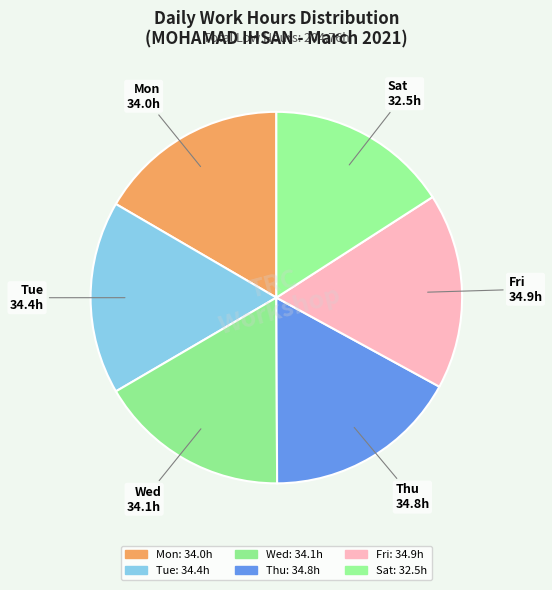

How many segments does this pie chart have?

6